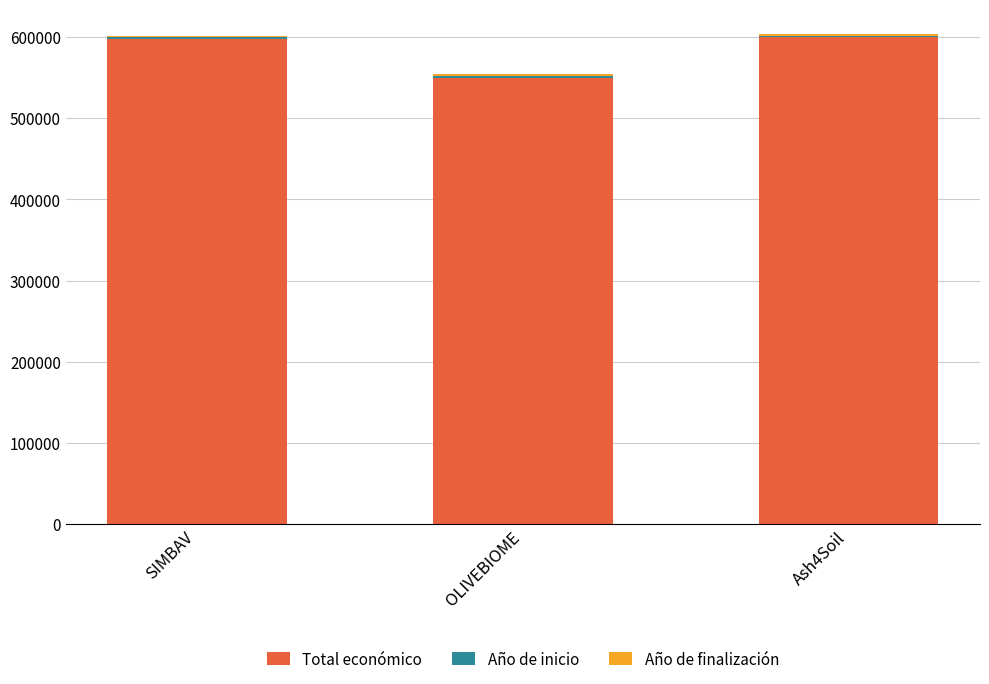

Which category has the lowest value in the Total económico series?

OLIVEBIOME